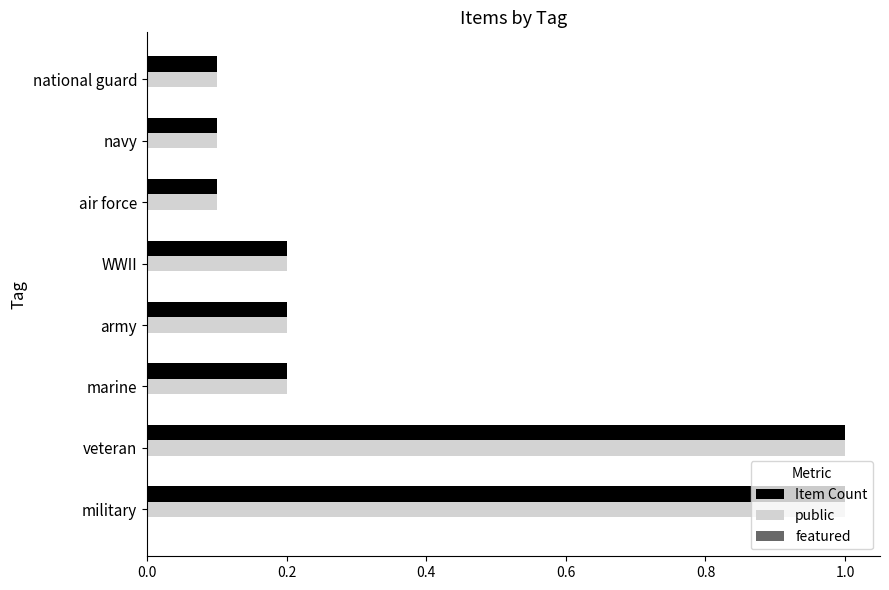

What is the difference between the maximum and minimum values in the Item Count series?

0.9